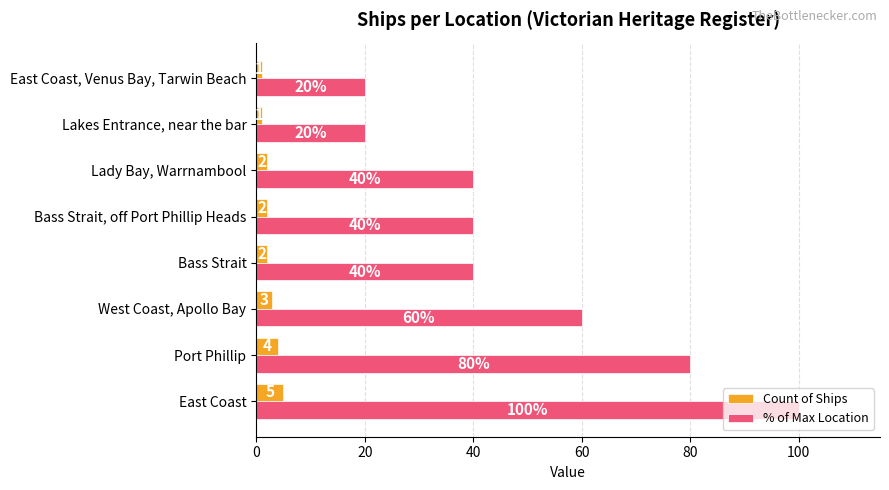

At Bass Strait, off Port Phillip Heads, list the series in order from smallest to largest.

Count of Ships, % of Max Location